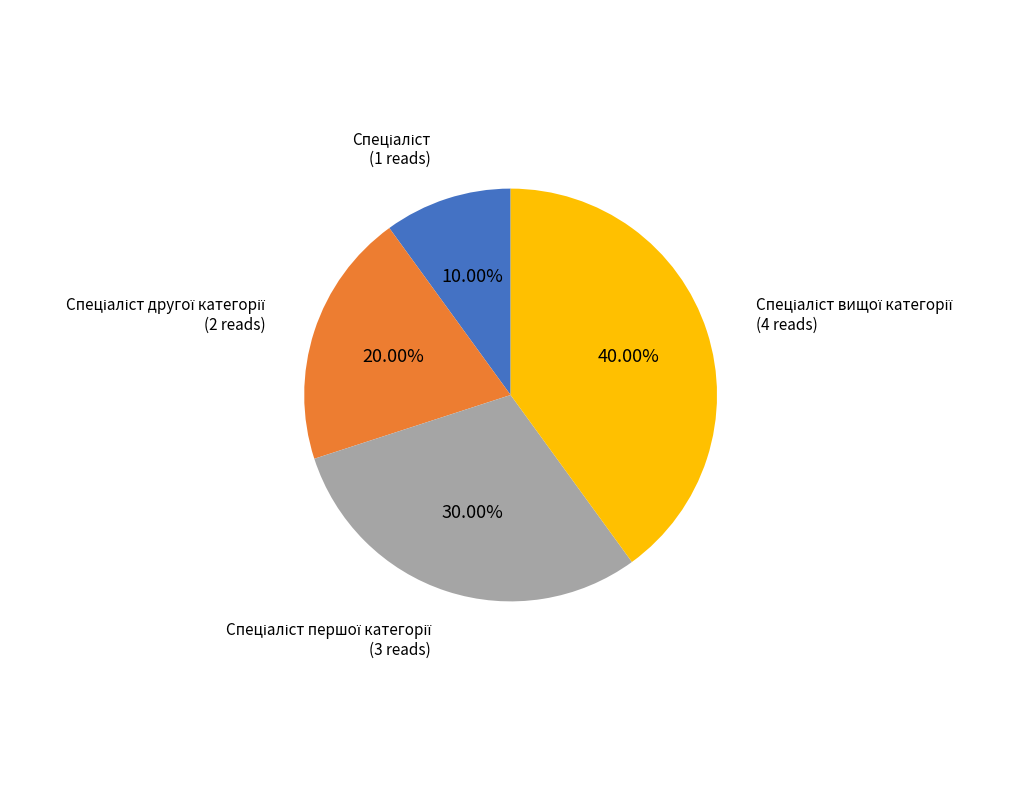

Is there a majority slice in this chart?

No